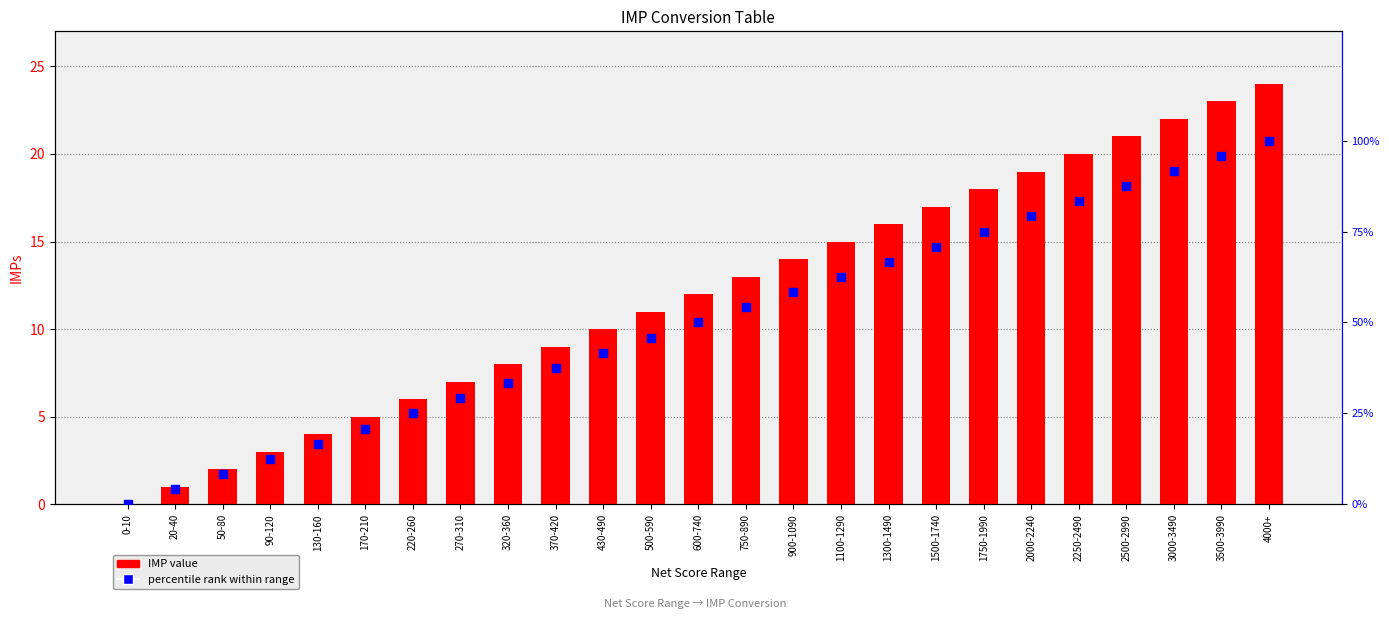

Which series reaches the minimum Y coordinate?

IMP value